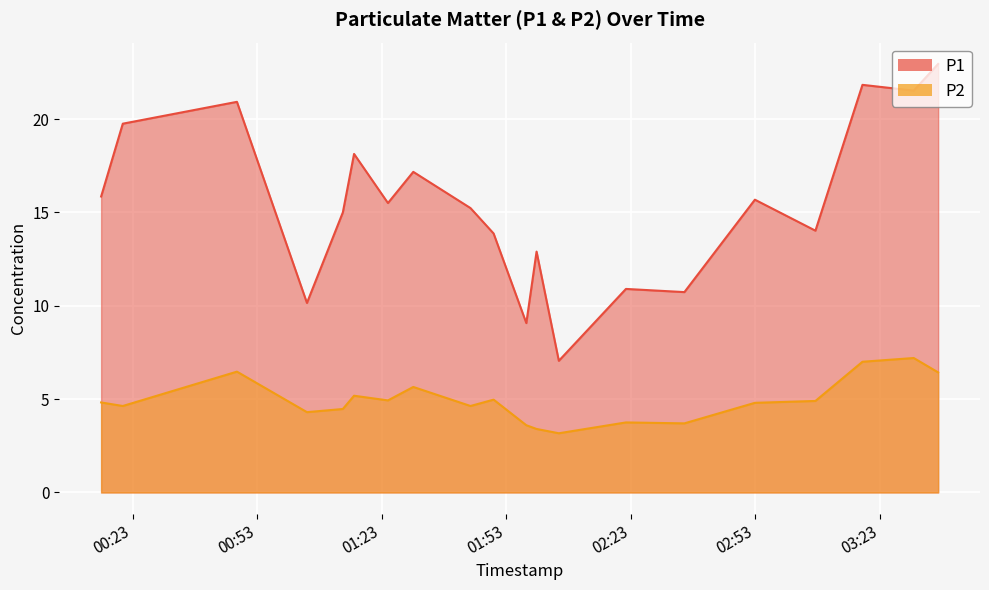

Reading right to left, what are all the values shown in this chart?

P1: 2022-10-03T03:37:03=22.9	2022-10-03T03:31:10=21.5	2022-10-03T03:18:49=21.8	2022-10-03T03:07:29=14.0	2022-10-03T02:52:54=15.7	2022-10-03T02:35:55=10.7	2022-10-03T02:21:50=10.9	2022-10-03T02:05:40=7.0	2022-10-03T02:00:18=12.9	2022-10-03T01:57:50=9.1	2022-10-03T01:49:57=13.9	2022-10-03T01:44:23=15.2	2022-10-03T01:30:36=17.2	2022-10-03T01:24:30=15.5	2022-10-03T01:16:20=18.1	2022-10-03T01:13:38=15.0	2022-10-03T01:04:59=10.2	2022-10-03T00:48:07=20.9	2022-10-03T00:20:37=19.8	2022-10-03T00:15:24=15.8
P2: 2022-10-03T03:37:03=6.4	2022-10-03T03:31:10=7.2	2022-10-03T03:18:49=7.0	2022-10-03T03:07:29=4.9	2022-10-03T02:52:54=4.8	2022-10-03T02:35:55=3.7	2022-10-03T02:21:50=3.8	2022-10-03T02:05:40=3.2	2022-10-03T02:00:18=3.4	2022-10-03T01:57:50=3.6	2022-10-03T01:49:57=5.0	2022-10-03T01:44:23=4.6	2022-10-03T01:30:36=5.7	2022-10-03T01:24:30=4.9	2022-10-03T01:16:20=5.2	2022-10-03T01:13:38=4.5	2022-10-03T01:04:59=4.3	2022-10-03T00:48:07=6.5	2022-10-03T00:20:37=4.6	2022-10-03T00:15:24=4.8